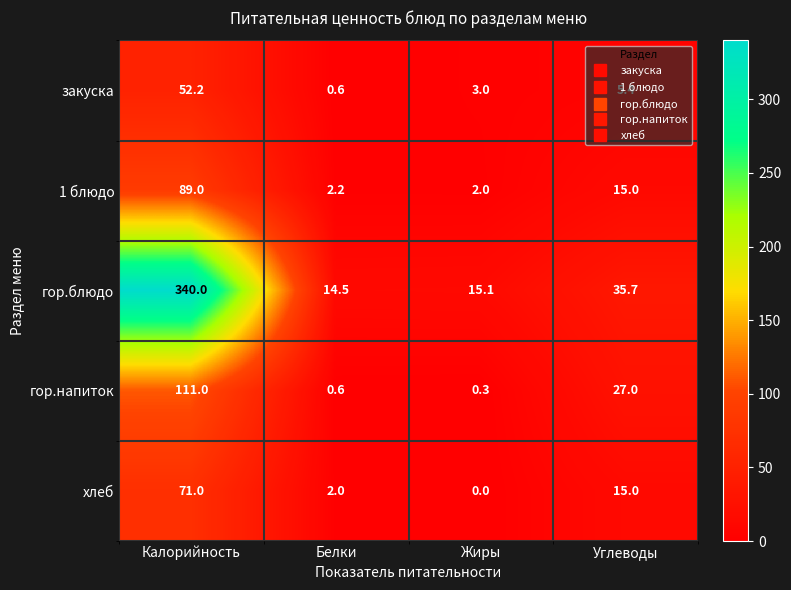

Which series has the largest total across all categories?

гор.блюдо